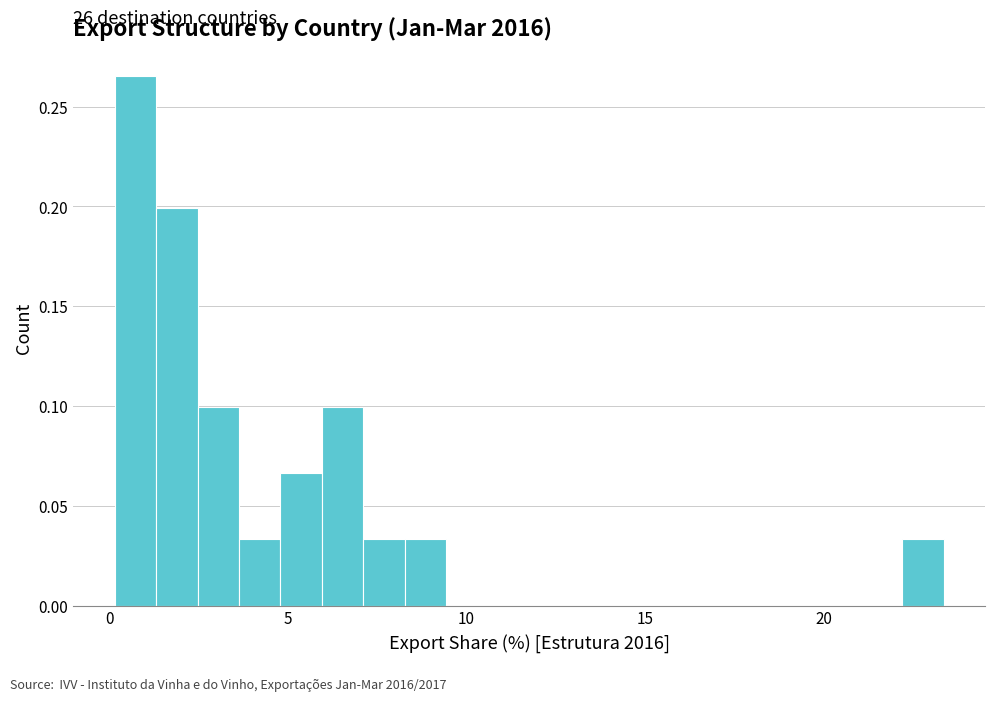

Read against the x-axis, roughly where is the centre of the tallest bar?

0.5